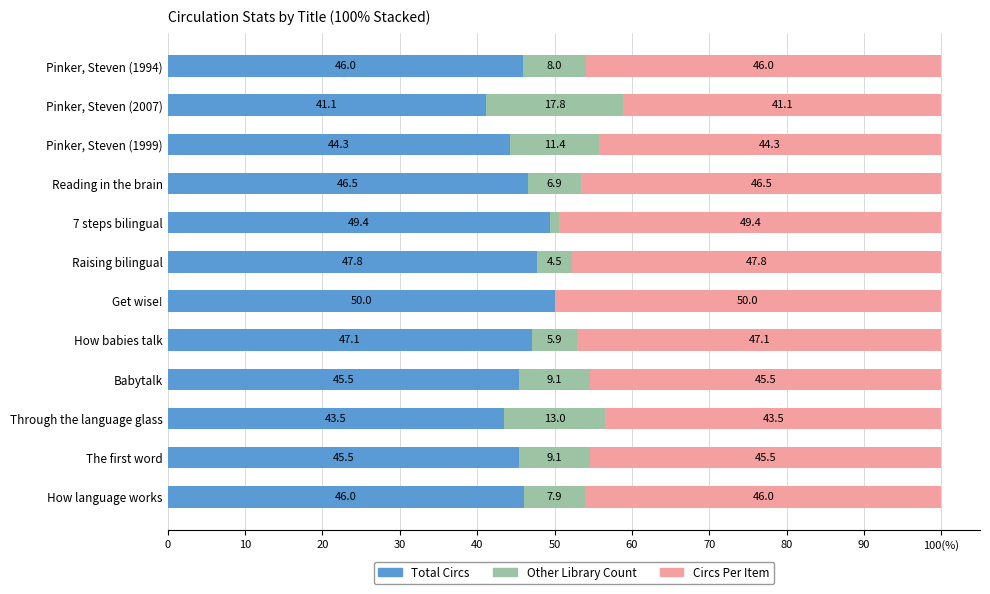

What are all the series names shown in the legend?

Total Circs, Other Library Count, Circs Per Item